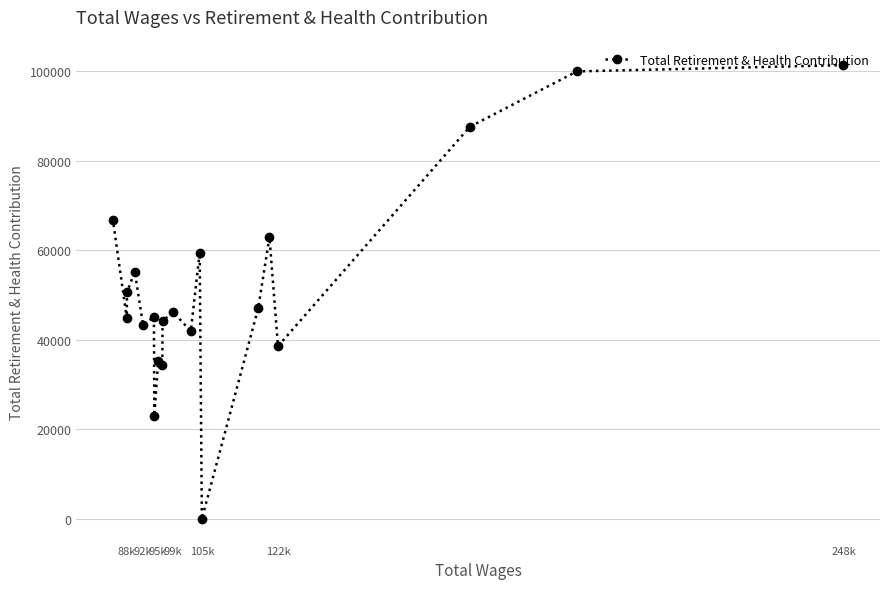

What is the greatest value displayed?

101420